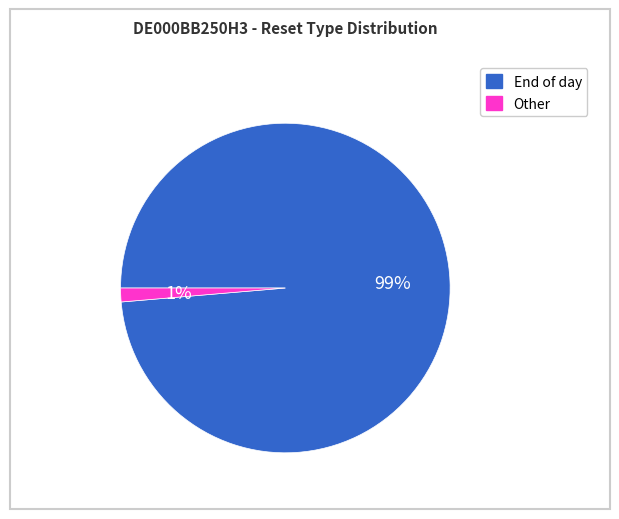

To the nearest percent, what is the average slice percentage?

50%